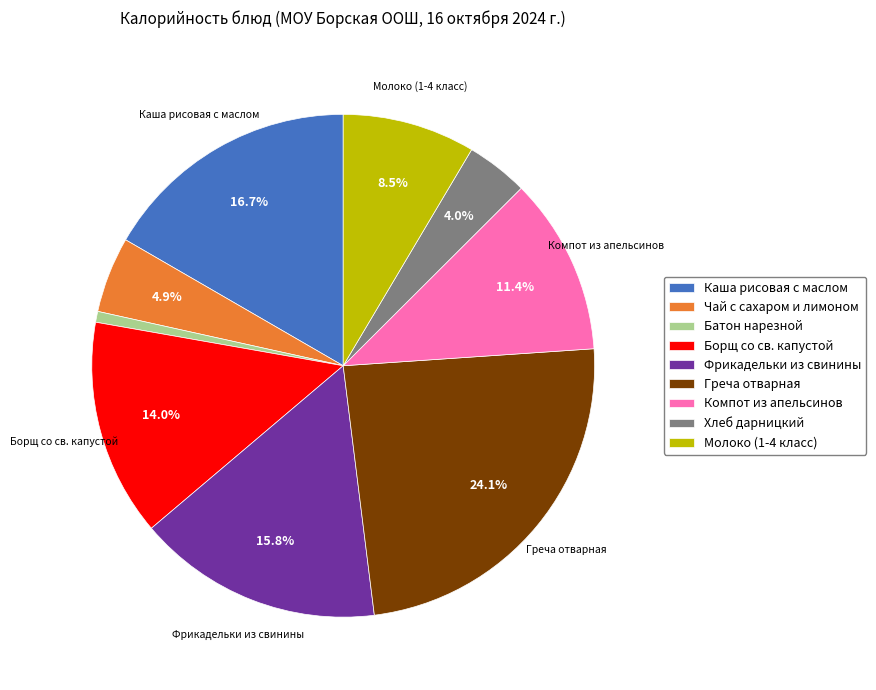

Which has a higher value, Борщ со св. капустой or Хлеб дарницкий?

Борщ со св. капустой